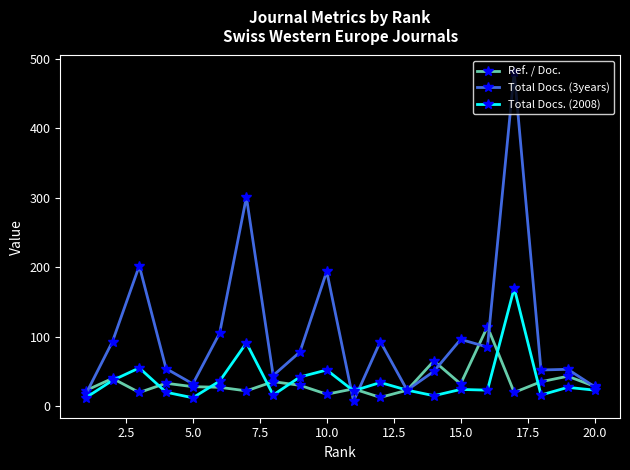

Which series has the widest spread of values?

Total Docs. (3years)